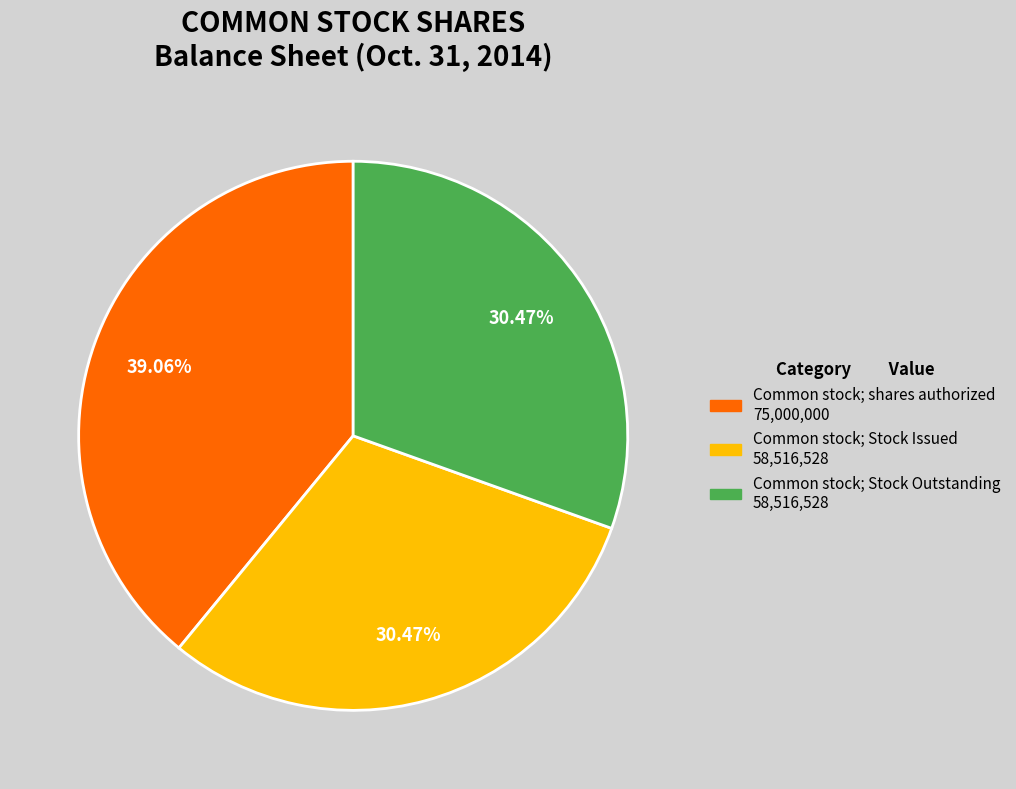

Which category has the biggest portion of the pie?

Common stock; shares authorized